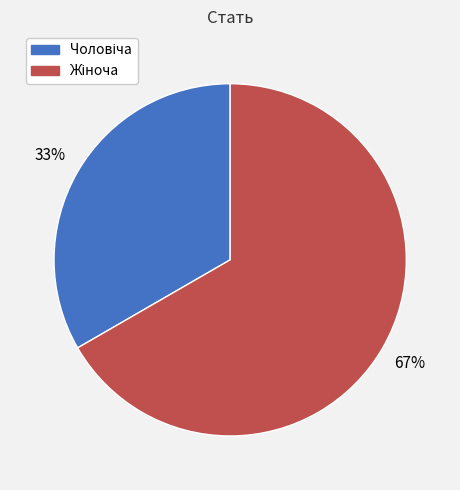

Count the number of slices in the pie.

2